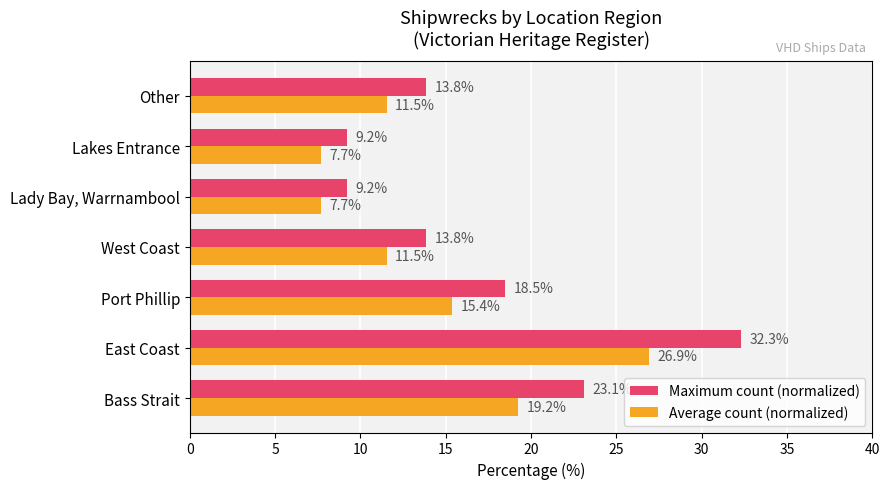

Which series has the widest spread of values?

Maximum count (normalized)